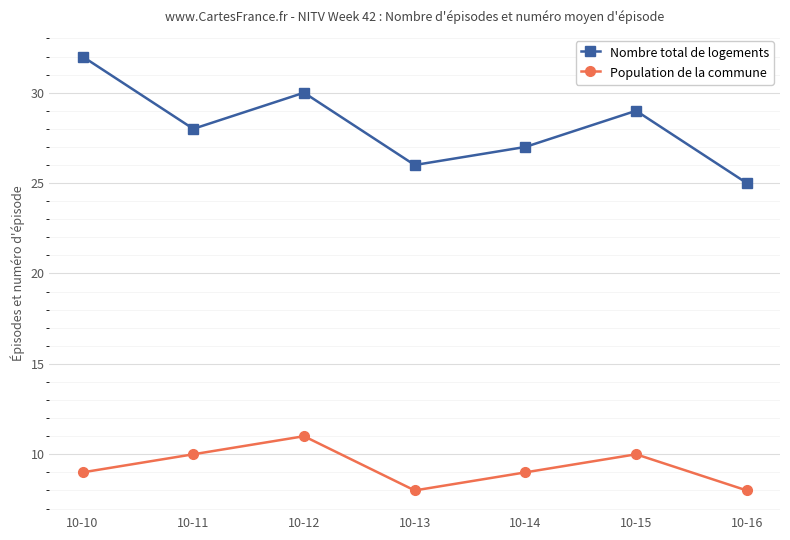

Rank the series by their maximum value, from lowest to highest.

Population de la commune, Nombre total de logements